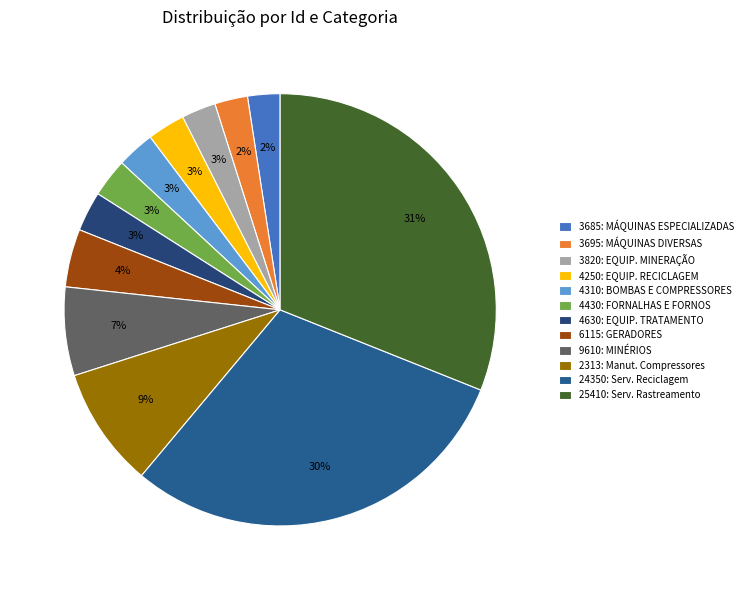

What is the smallest slice in the pie chart?

3685: MÁQUINAS ESPECIALIZADAS